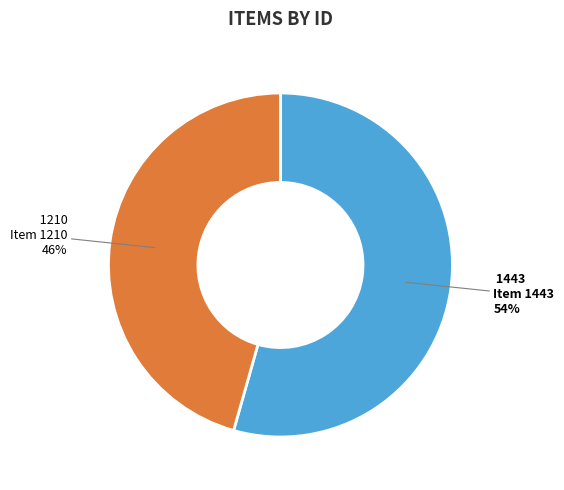

To the nearest percent, what is the combined percentage of Item 1210 and Item 1443?

100%